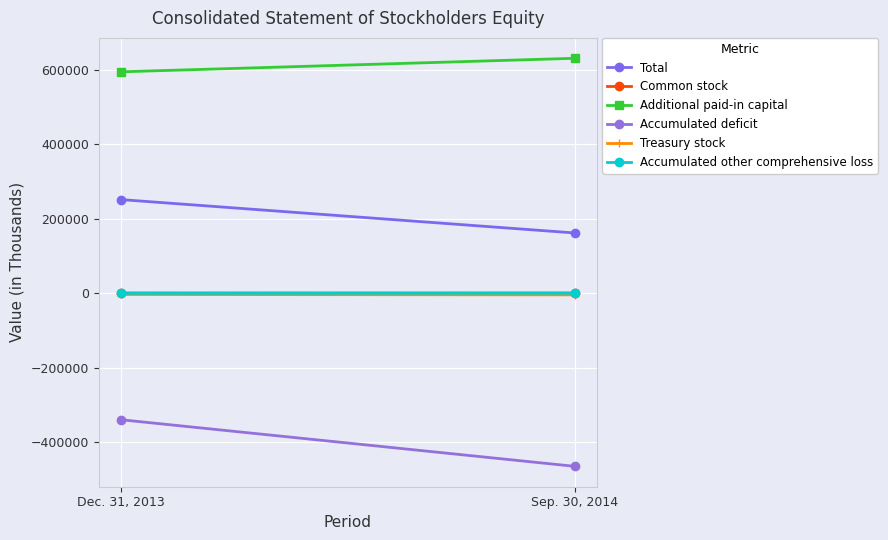

What is the difference between the highest and lowest values at Sep. 30, 2014?

1096594